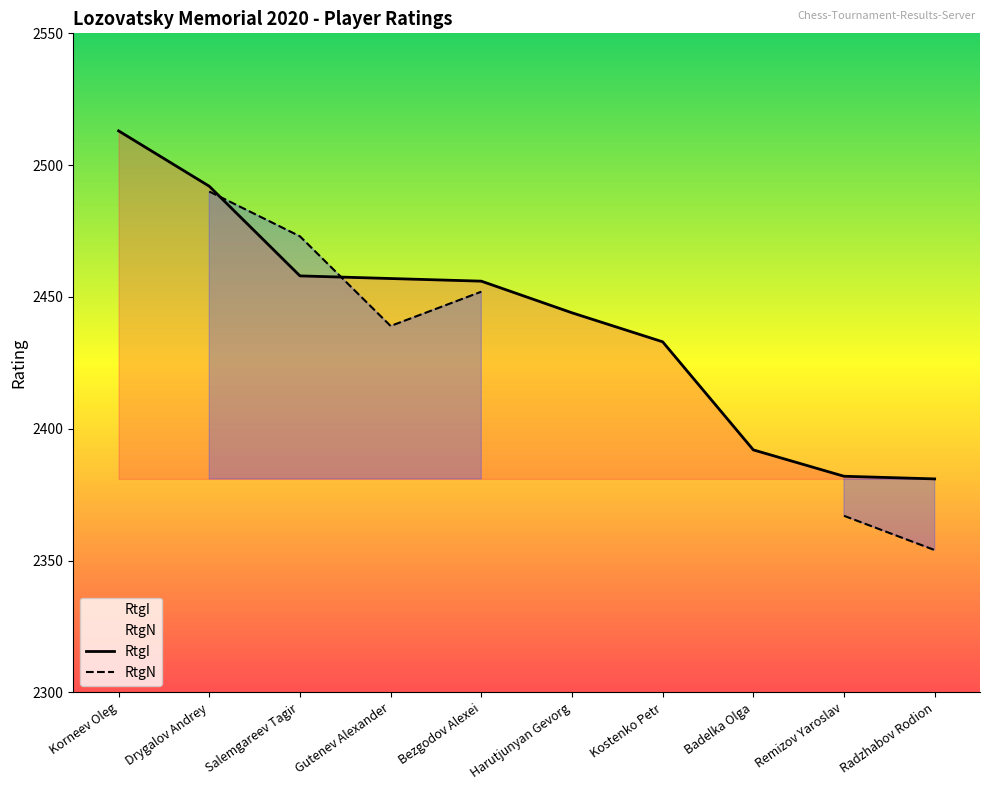

The value at Drygalov Andrey is 892. True or false?

False